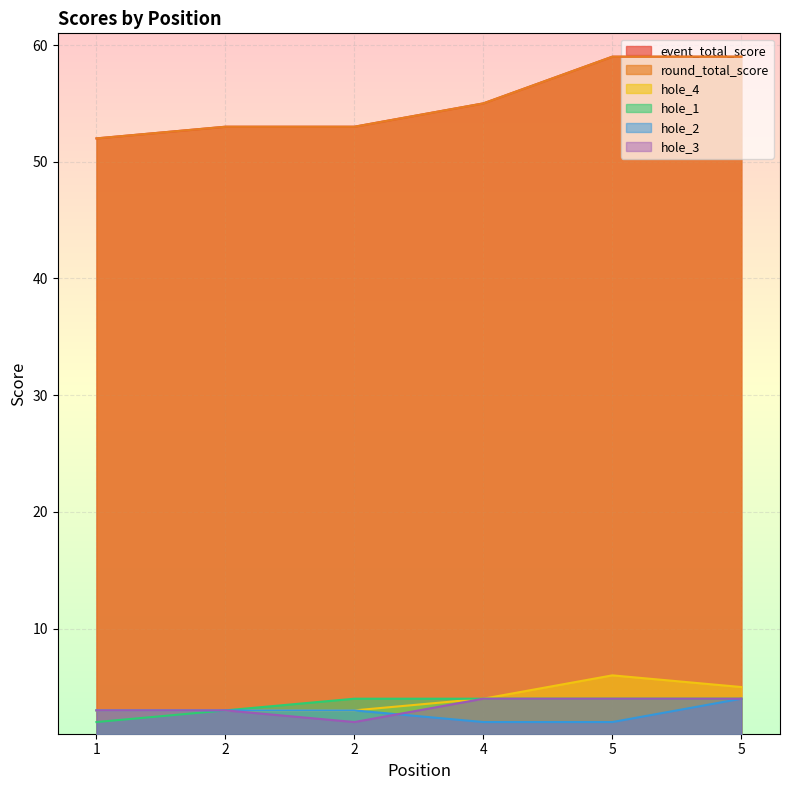

Reading right to left, what are all the values shown in this chart?

event_total_score: 59	59	55	53	53	52
round_total_score: 59	59	55	53	53	52
hole_4: 5	6	4	3	3	3
hole_1: 4	4	4	4	3	2
hole_2: 4	2	2	3	3	3
hole_3: 4	4	4	2	3	3